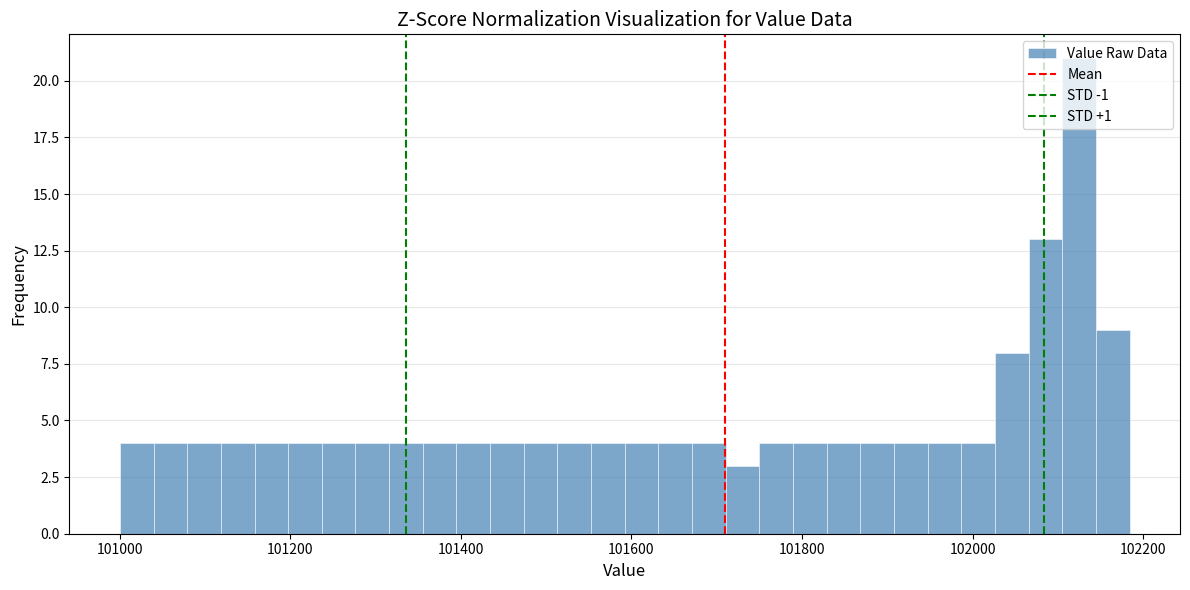

Read against the x-axis, roughly where is the centre of the tallest bar?

102120